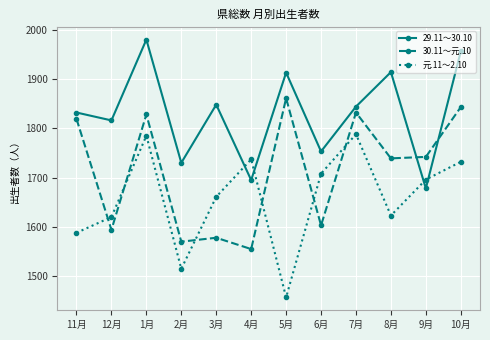

How many times do 元.11～2.10 and 29.11～30.10 cross each other?

4